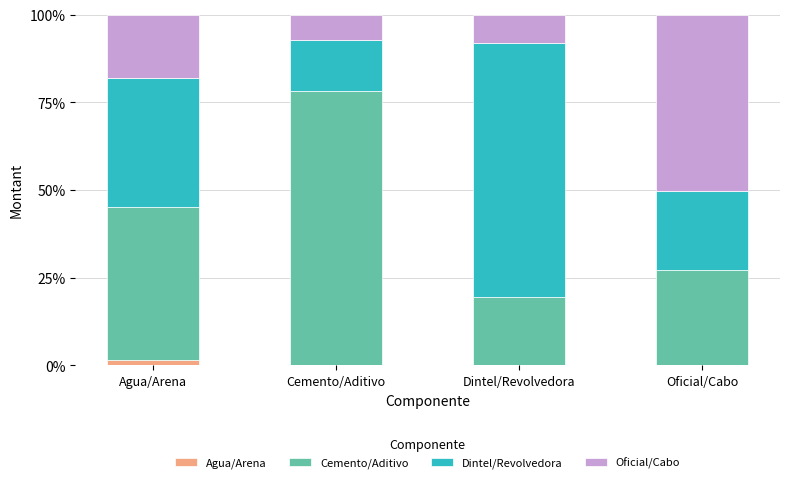

List the series in order of their peak value, highest first.

Cemento/Aditivo, Dintel/Revolvedora, Oficial/Cabo, Agua/Arena